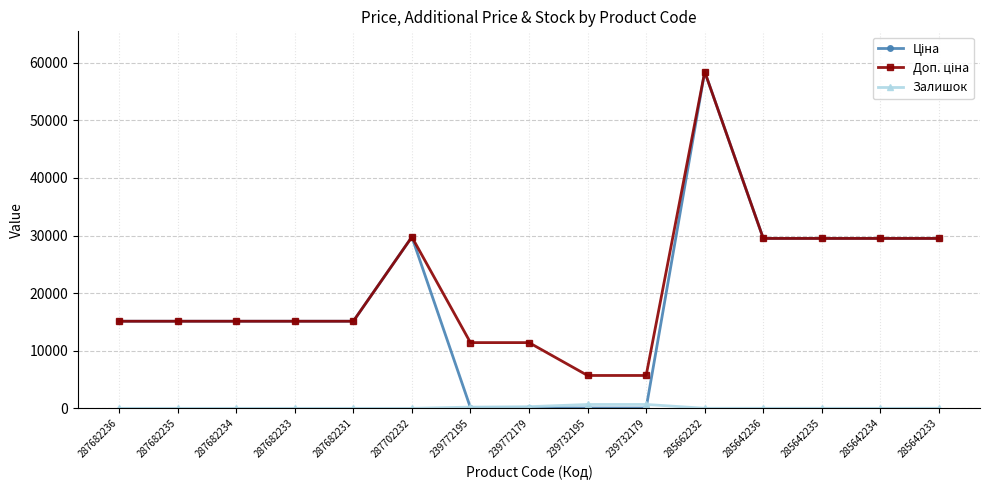

True or false: Залишок has a value of 0.0 at 287682233.

True